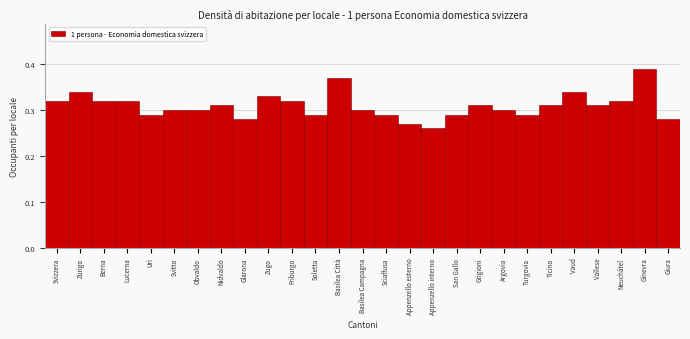

What is the label of the 1st bar from the right?

Giura